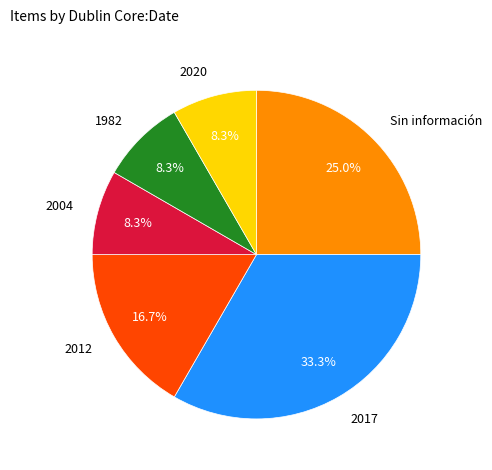

Is there a majority slice in this chart?

No